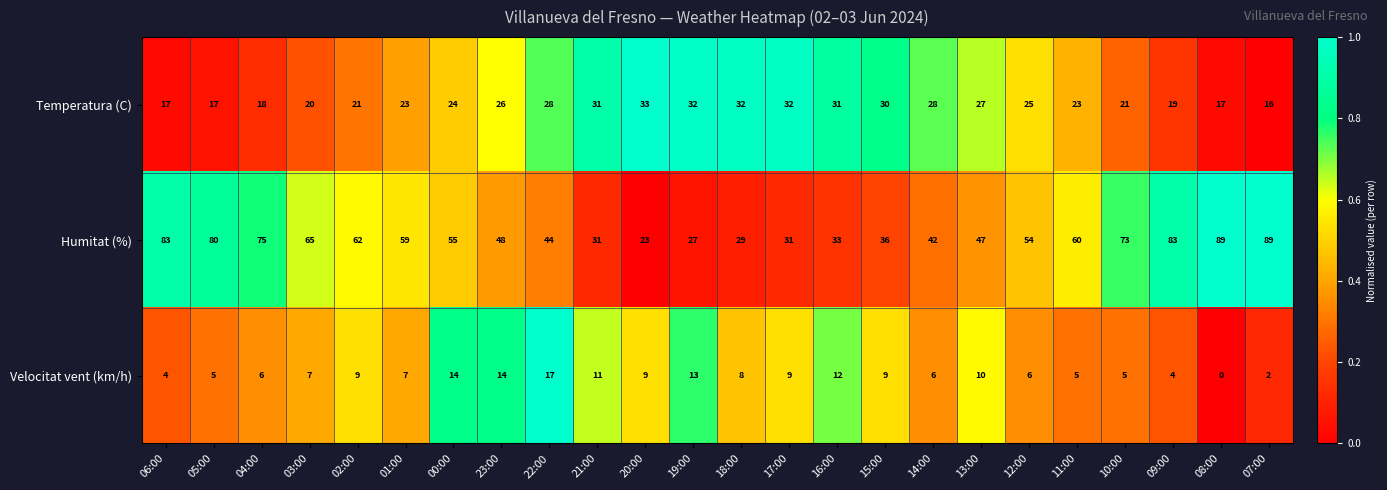

How many values in Velocitat vent (km/h) are above zero?

23